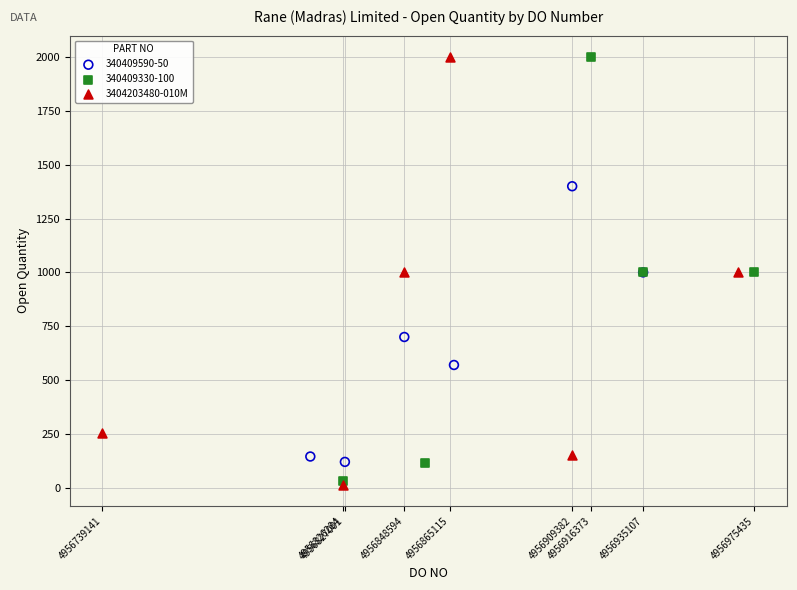

What are all the series names shown in the legend?

340409590-50, 340409330-100, 3404203480-010M